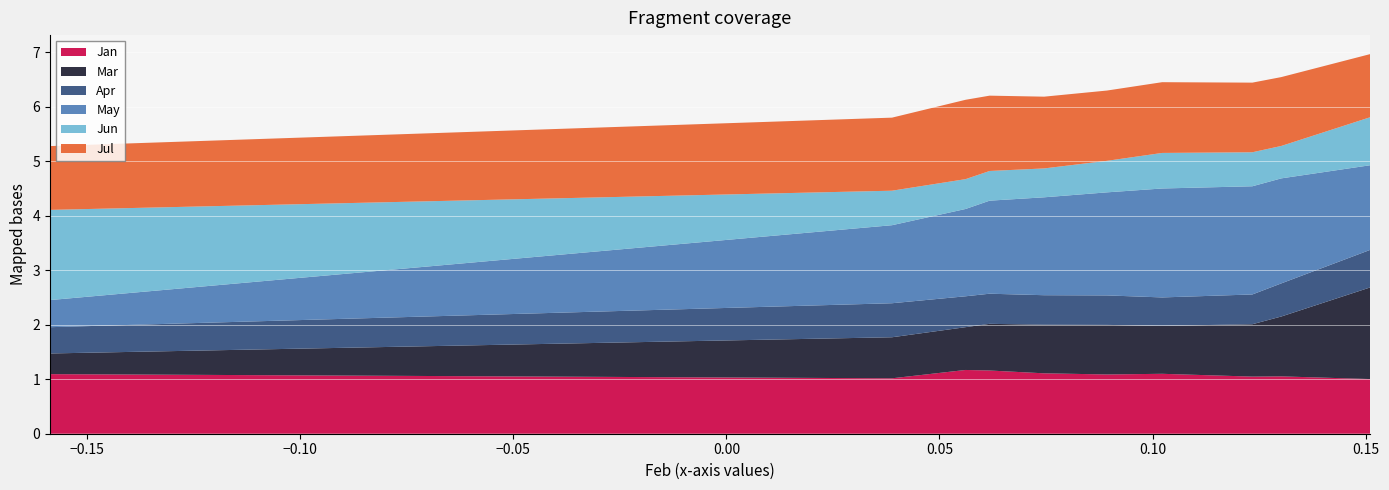

Reading right to left, extract all data points from this chart.

Jan: pct95=1.0	pct85=1.1	pct75=1.0	pct65=1.1	pct55=1.1	pct45=1.1	pct35=1.2	pct25=1.2	pct15=1.0	pct05=1.1
Mar: pct95=1.7	pct85=1.1	pct75=1.0	pct65=0.9	pct55=0.9	pct45=0.9	pct35=0.9	pct25=0.8	pct15=0.8	pct05=0.4
Apr: pct95=0.7	pct85=0.6	pct75=0.5	pct65=0.5	pct55=0.5	pct45=0.5	pct35=0.6	pct25=0.6	pct15=0.6	pct05=0.5
May: pct95=1.6	pct85=1.9	pct75=2.0	pct65=2.0	pct55=1.9	pct45=1.8	pct35=1.7	pct25=1.6	pct15=1.4	pct05=0.5
Jun: pct95=0.9	pct85=0.6	pct75=0.6	pct65=0.7	pct55=0.6	pct45=0.5	pct35=0.5	pct25=0.5	pct15=0.6	pct05=1.7
Jul: pct95=1.2	pct85=1.3	pct75=1.3	pct65=1.3	pct55=1.3	pct45=1.3	pct35=1.4	pct25=1.5	pct15=1.3	pct05=1.2